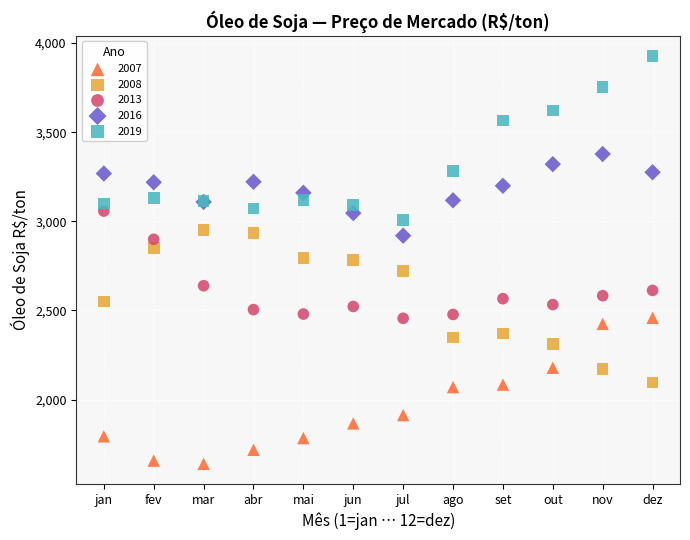

Which series reaches the maximum Y coordinate?

2019